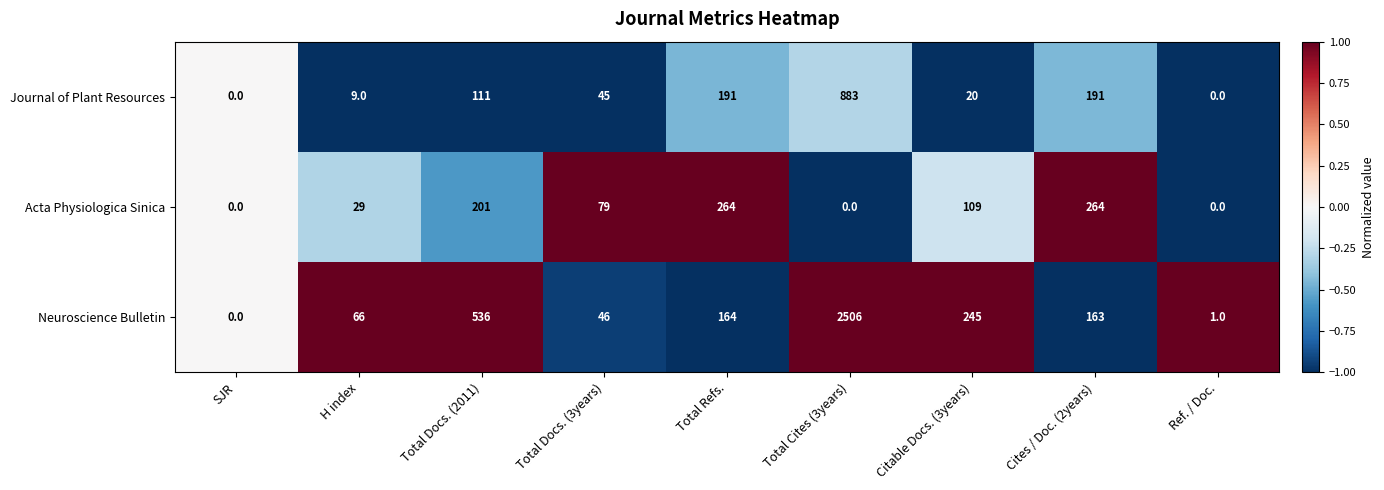

At Total Refs., list the series in order from smallest to largest.

Neuroscience Bulletin, Journal of Plant Resources, Acta Physiologica Sinica